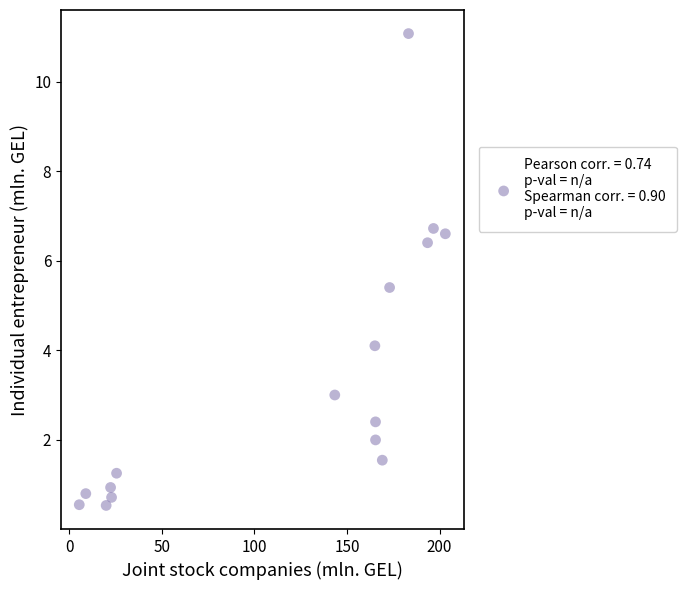

What Y value in the scatter plot is closest to 5?

5.4